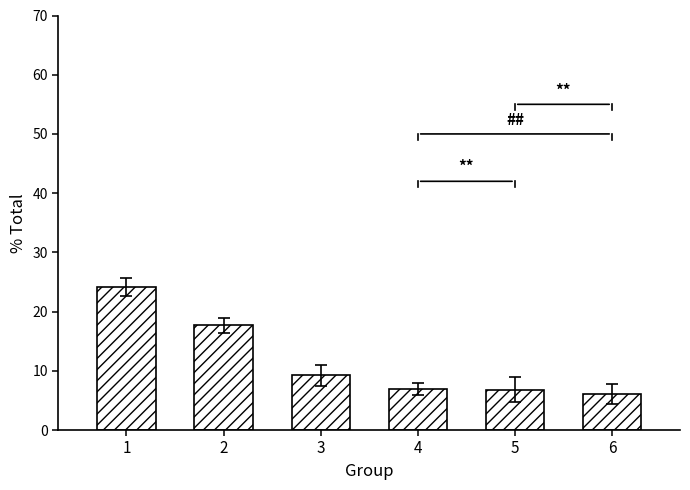

What is the sum of the values at 1 and 4?

31.1